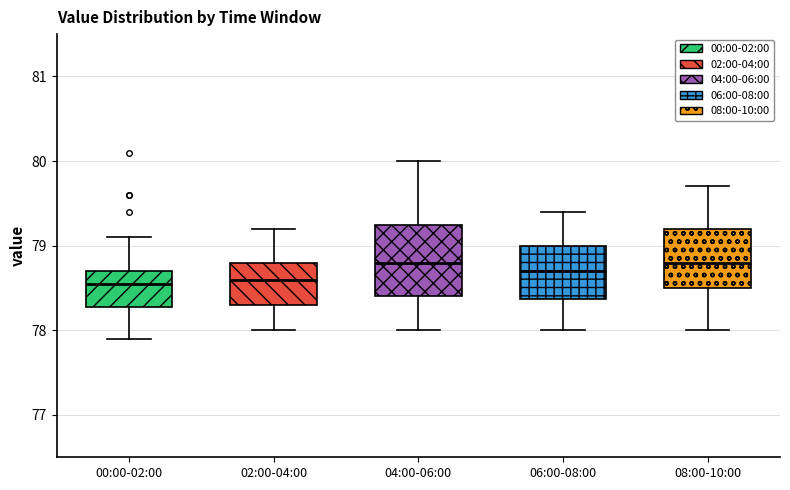

Where does the median line of the box for 08:00-10:00 sit on the y-axis? The values are not printed on the chart, so give them approximately, as read against the axis.

78.8